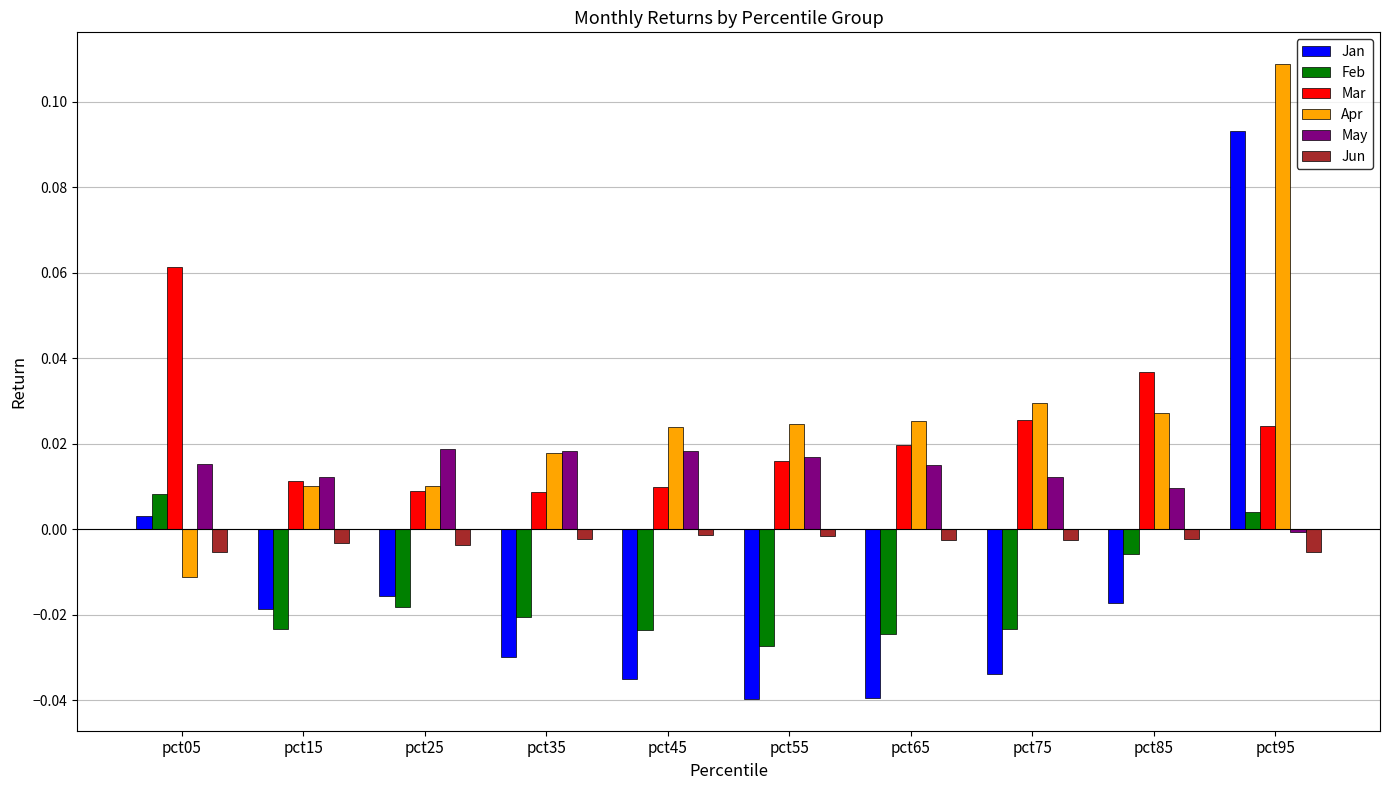

Which series has the largest total across all categories?

Apr